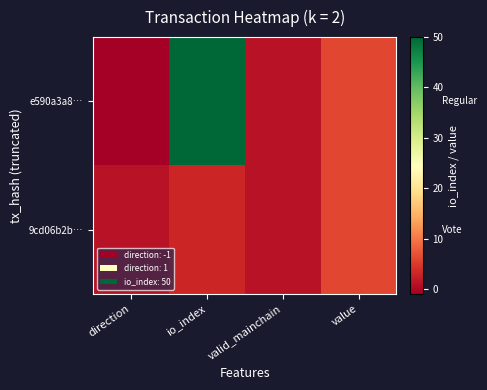

Which label corresponds to the smallest value in the chart?

direction